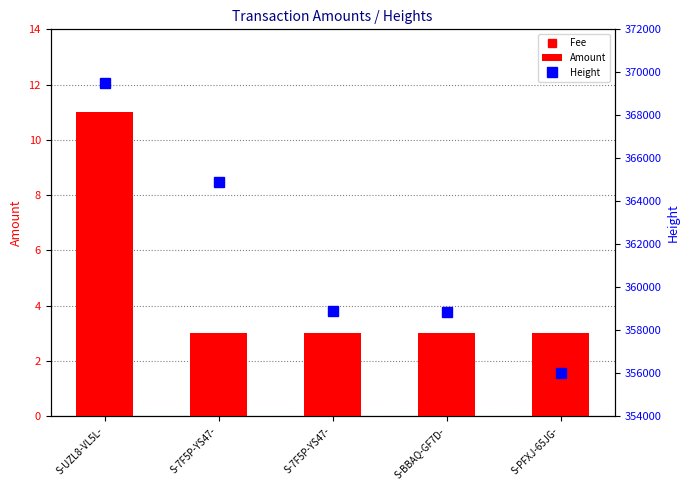

At how many categories does at least one series exceed 182908?

5